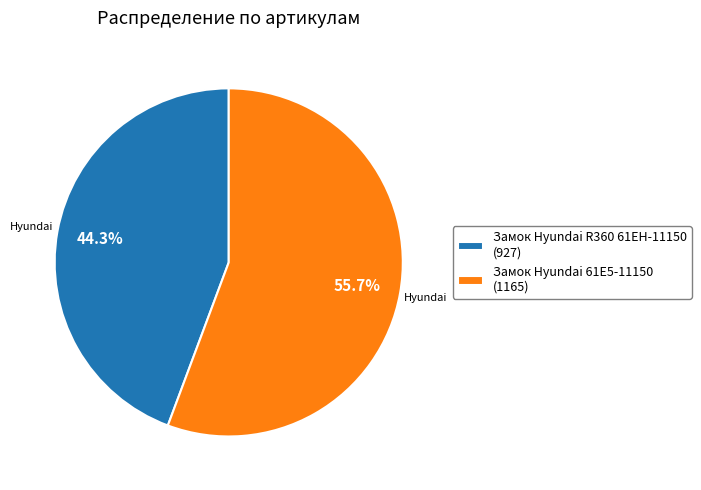

What percentage do Замок Hyundai 61E5-11150 and Замок Hyundai R360 61EH-11150 together represent?

100.0%